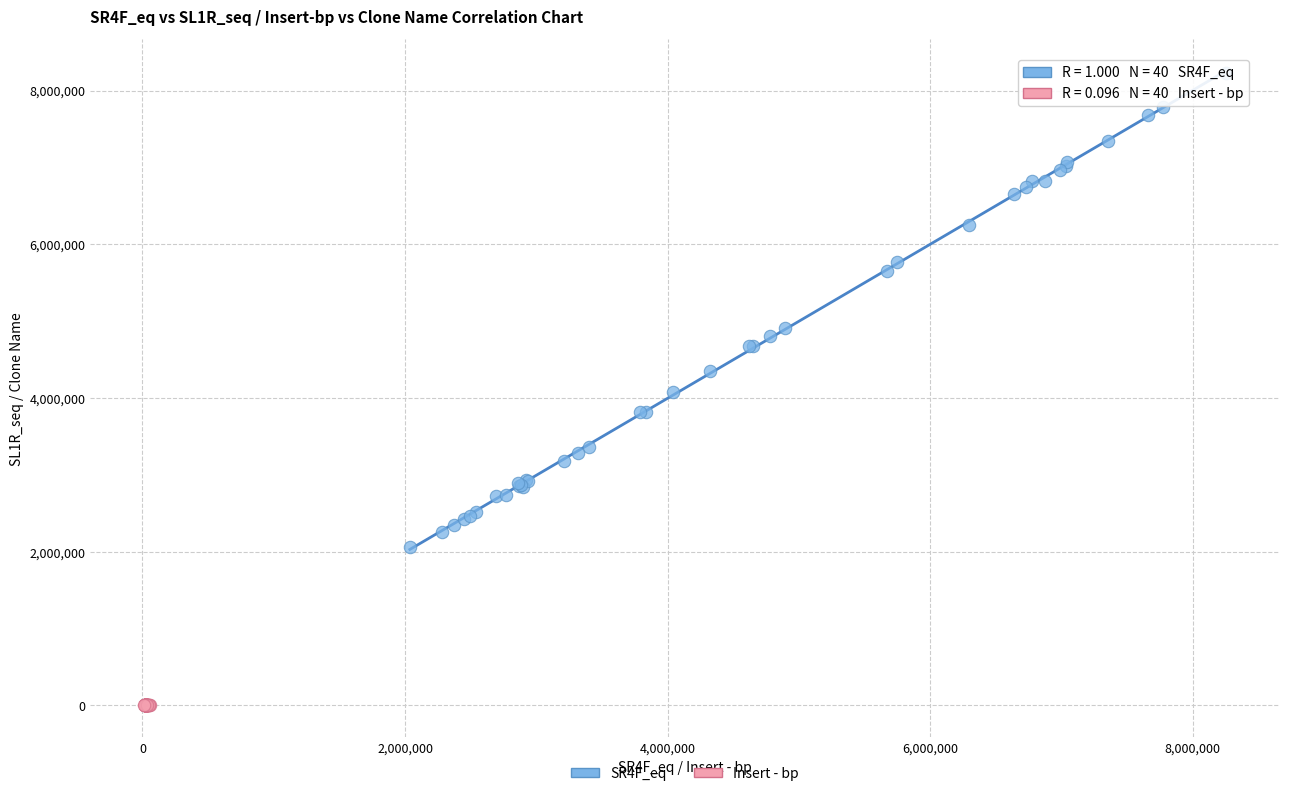

Which series reaches the minimum Y coordinate?

Insert - bp